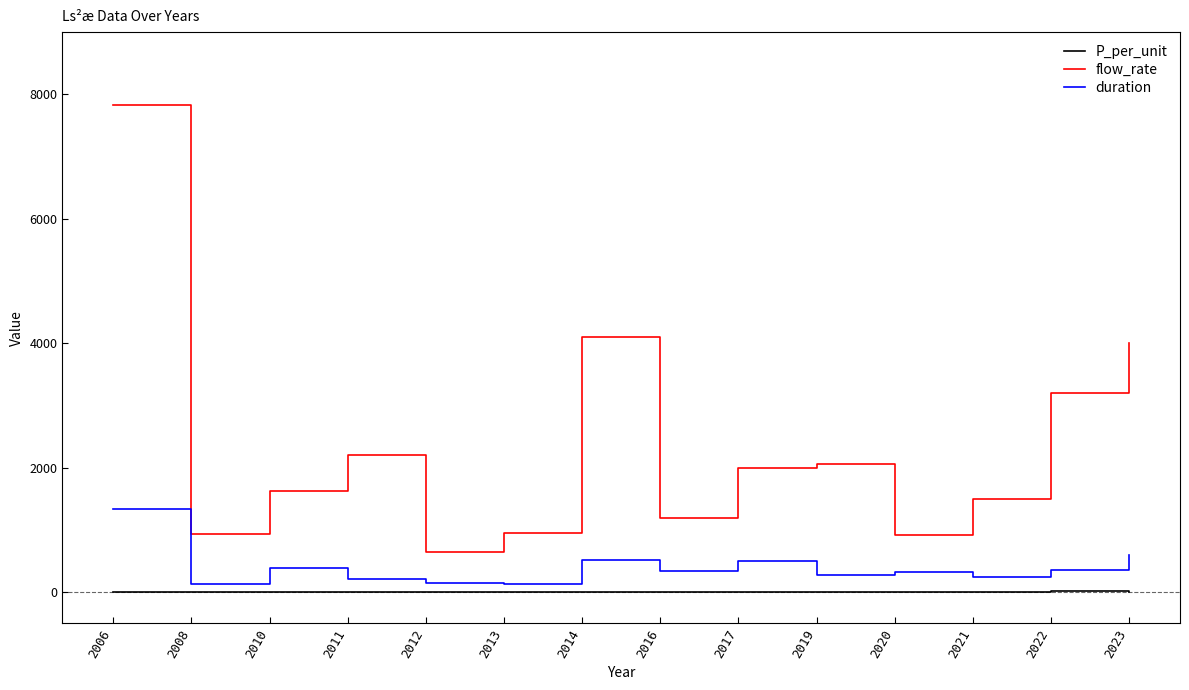

What is the difference between the maximum and minimum values in the duration series?

1203.3